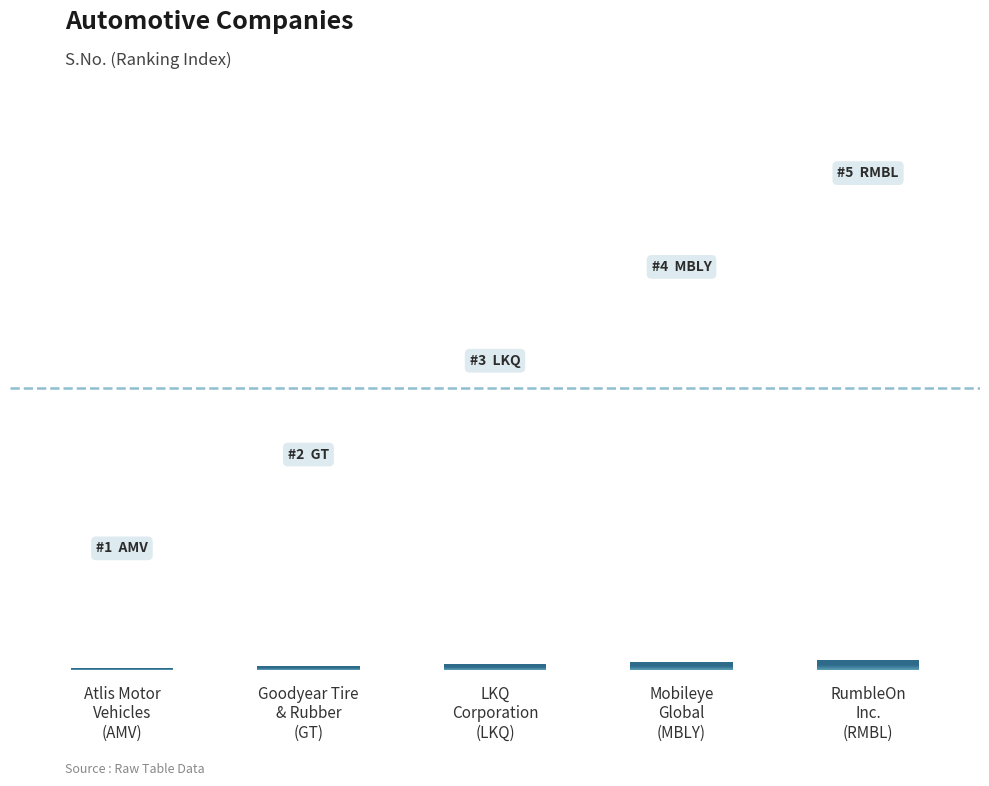

At which category does the chart reach its minimum across all series?

Atlis Motor
Vehicles
(AMV)